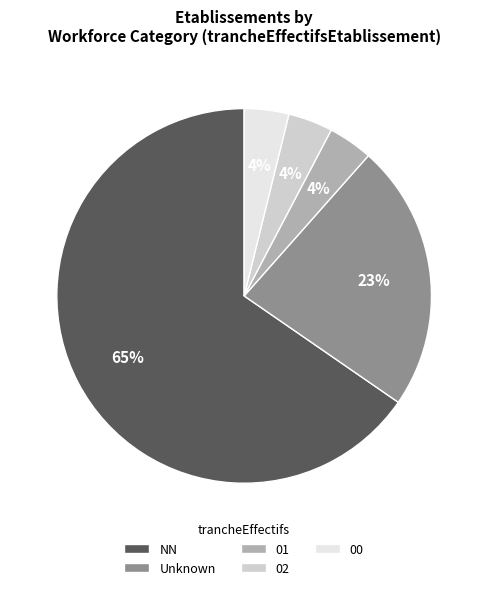

To the nearest percent, what is the combined percentage of 02 and 01?

8%